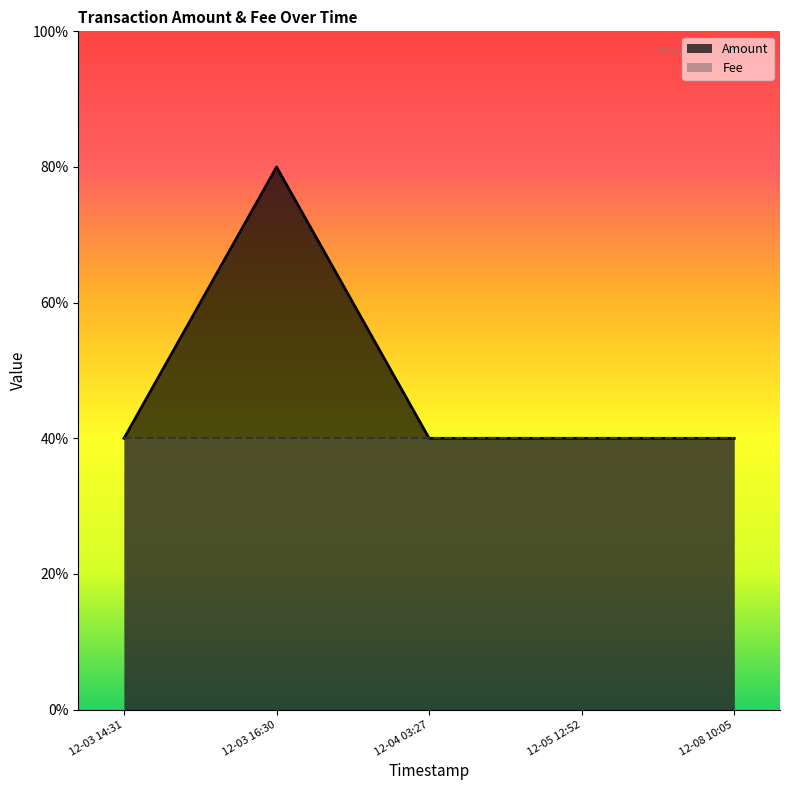

Which label corresponds to the largest value in the chart?

12-03 16:30